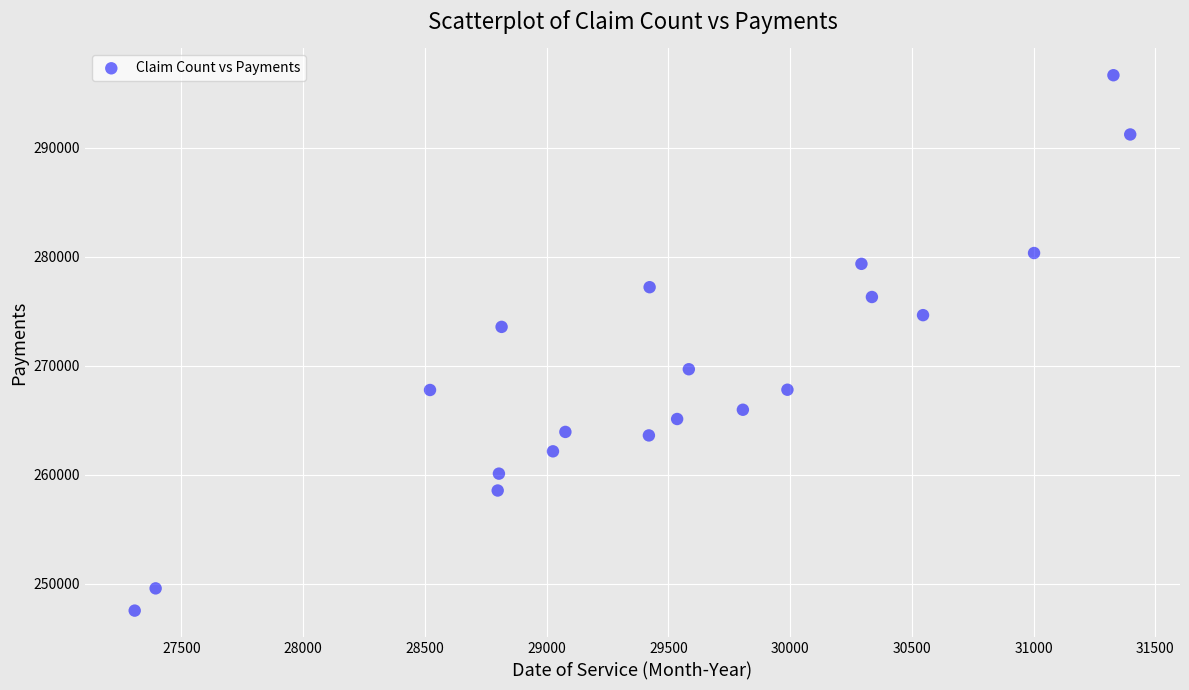

What is the range of X values (max minus min)?

4089